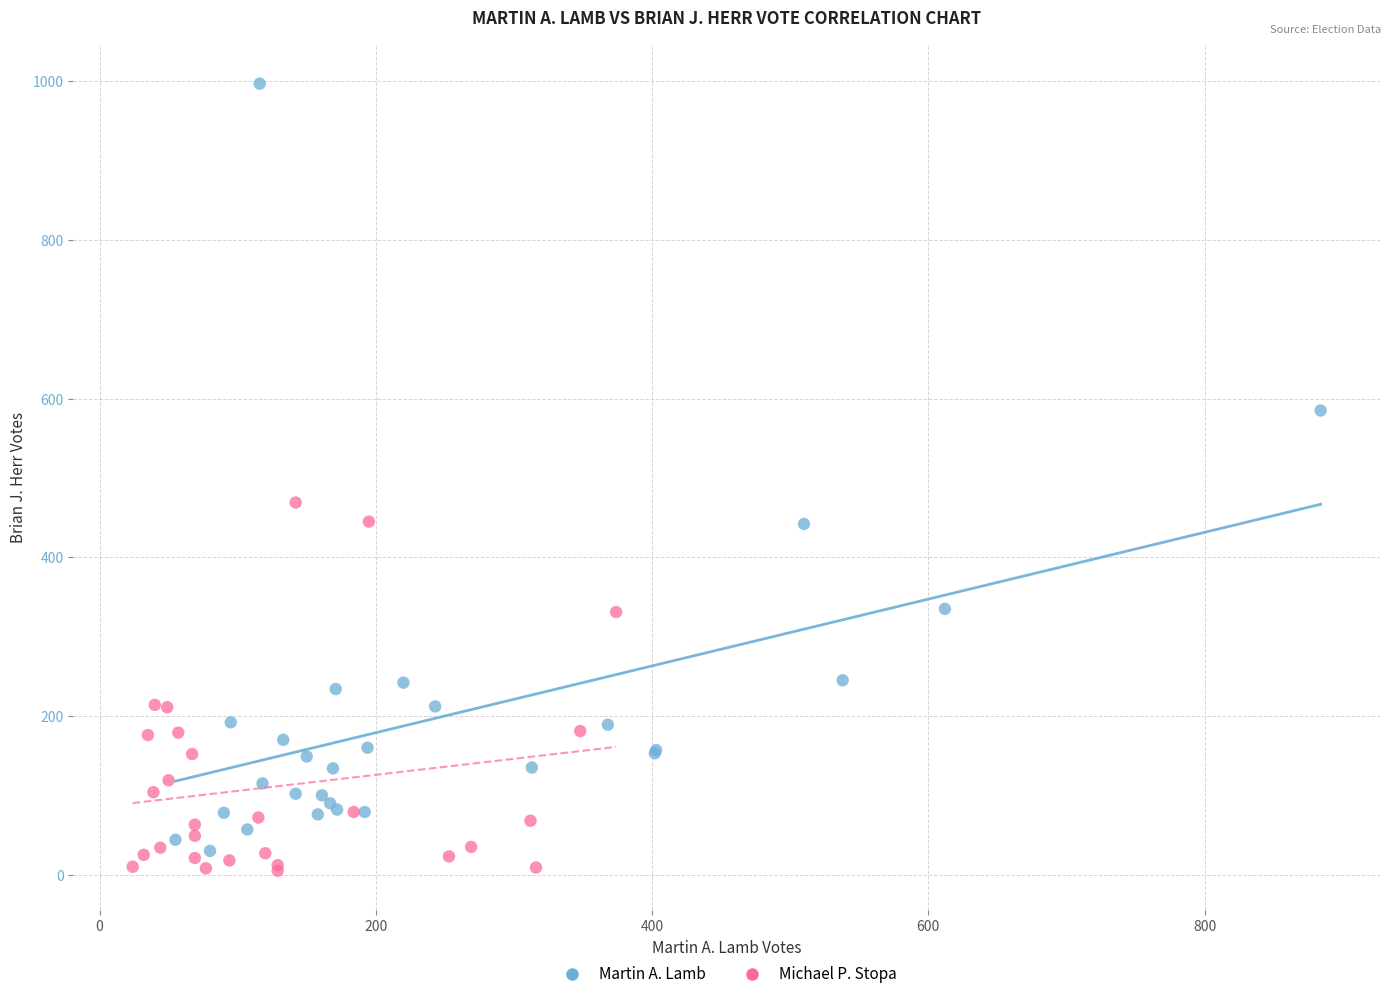

Which series reaches the maximum Y coordinate?

Martin A. Lamb